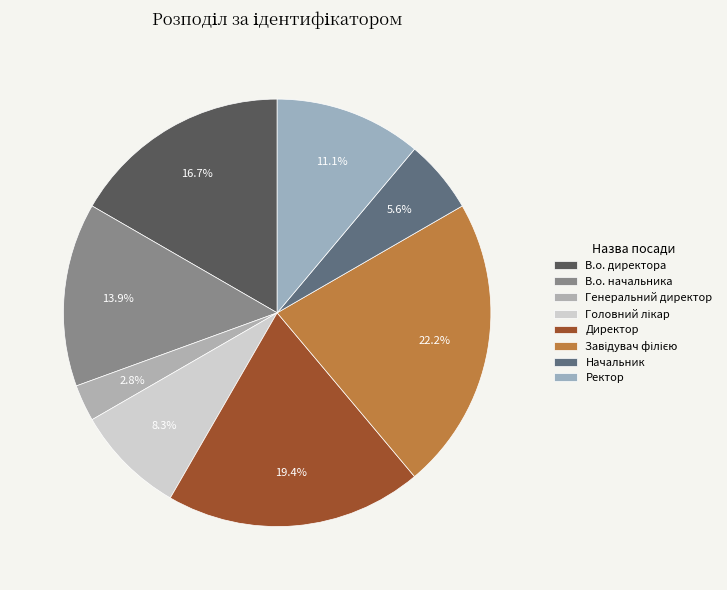

What percentage is NOT represented by Директор?

80.6%